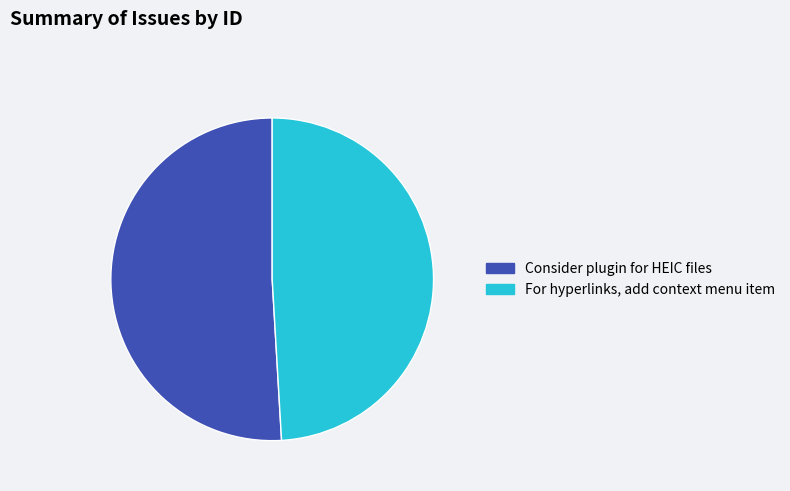

Which category accounts for the majority?

Consider plugin for HEIC files